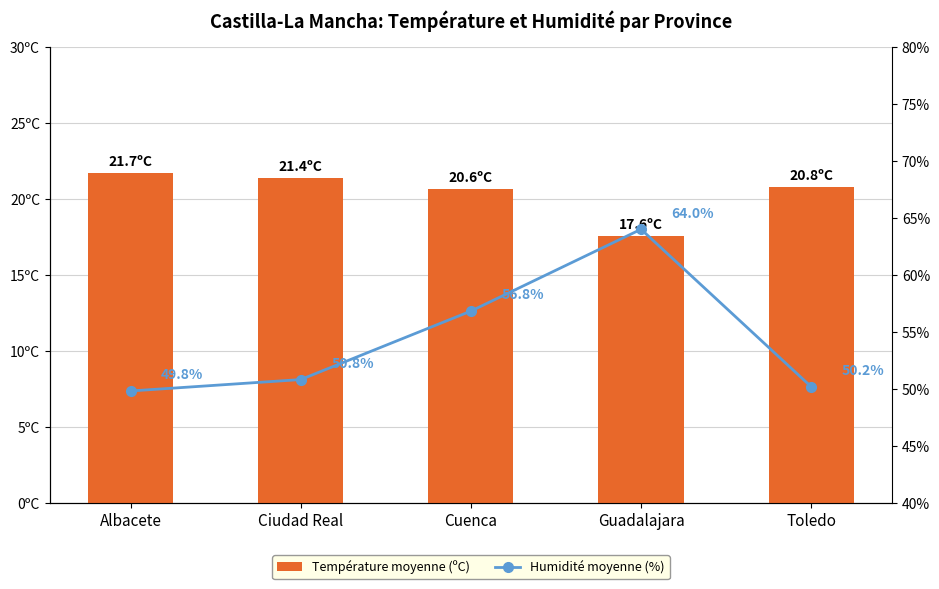

At which category is the sum across all series the highest?

Guadalajara